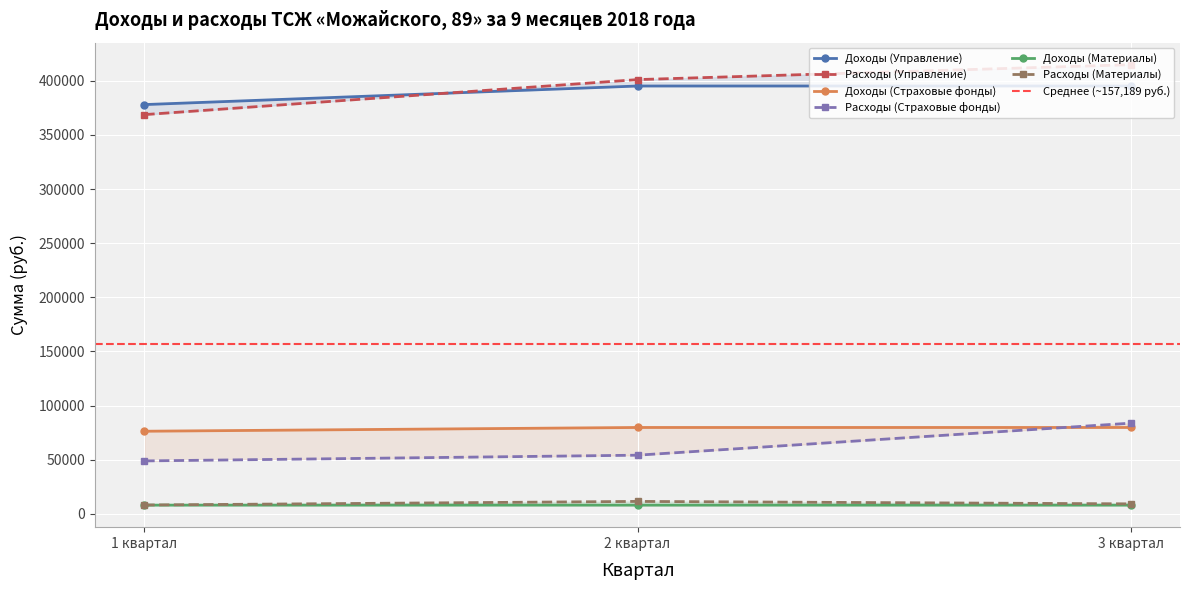

What is the value of the Доходы (Материалы) point at the 1st from the left?

8113.0